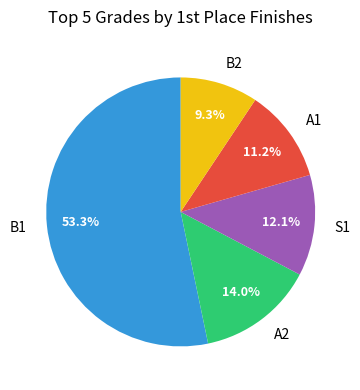

How many segments does this pie chart have?

5